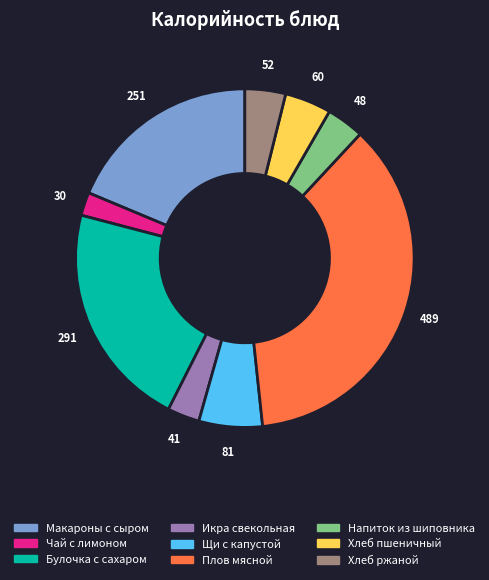

Is there any slice that represents more than half of the pie?

No